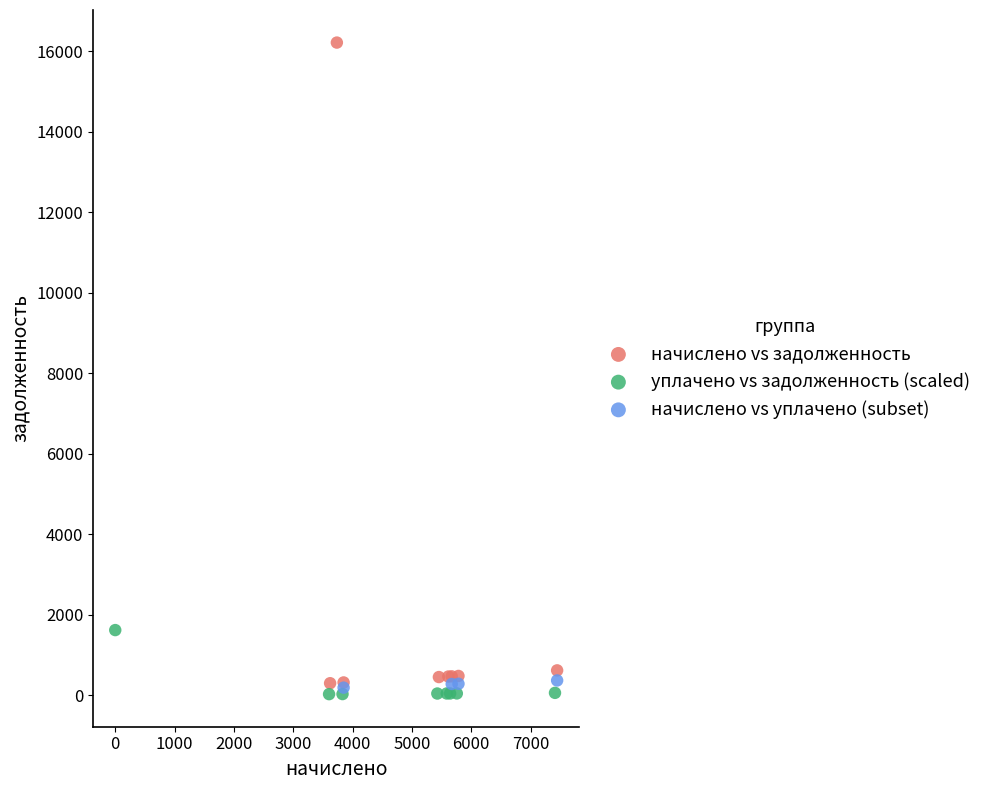

Which series contains the highest Y value?

начислено vs задолженность